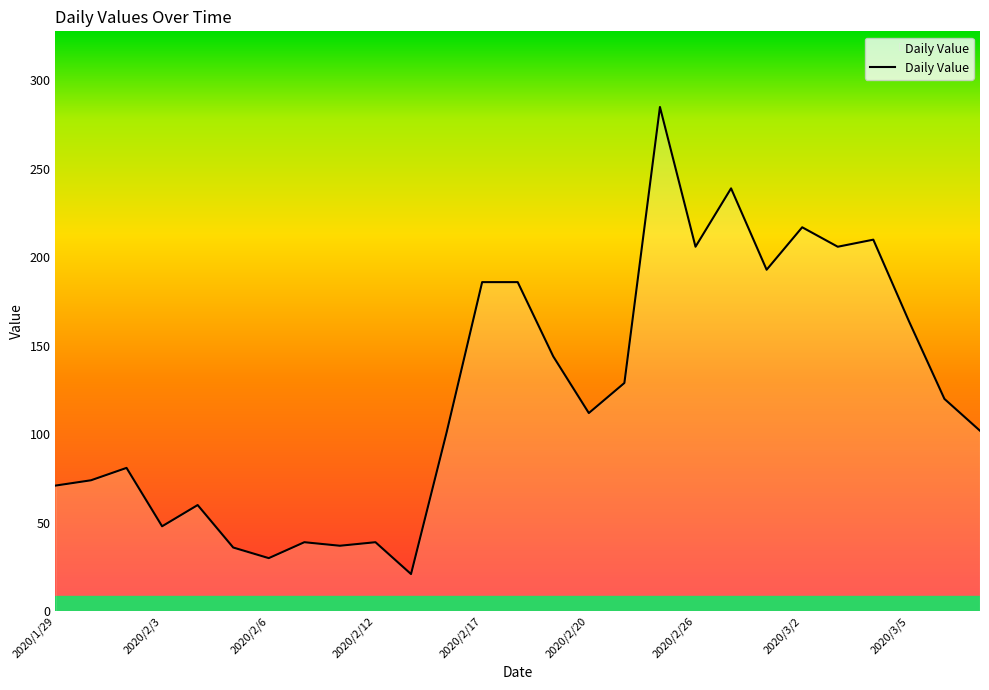

What is the minimum value shown in the chart?

21